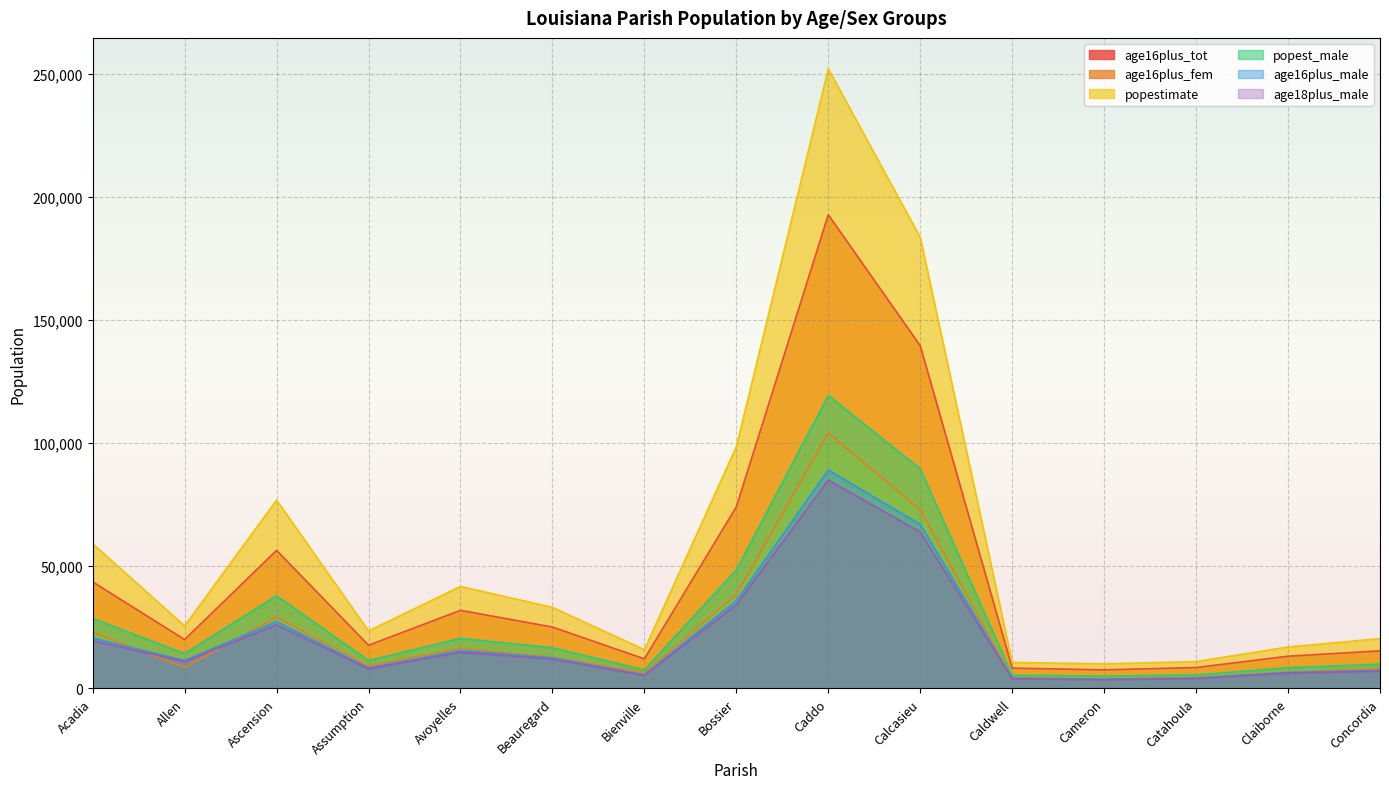

What is the total value across all series at Bossier?

328315